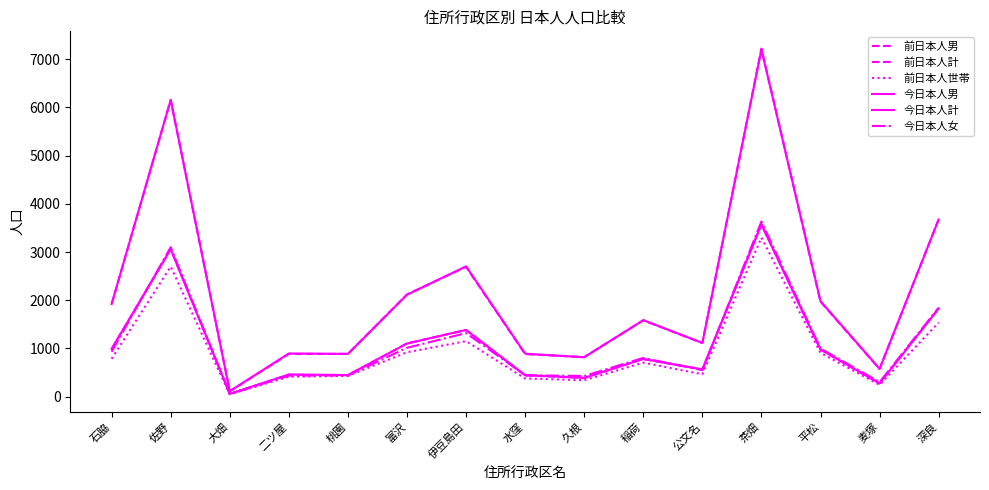

The value of 前日本人男 at 佐野 is 3061. True or false?

True